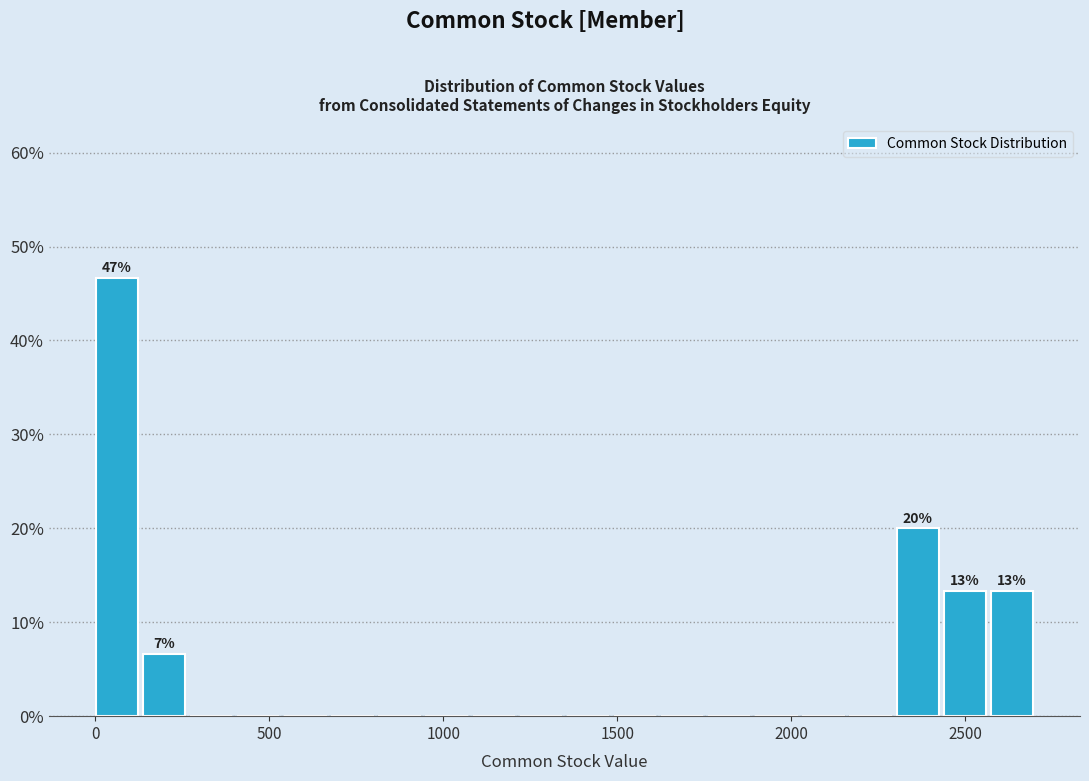

Read against the x-axis, roughly where is the centre of the tallest bar?

50